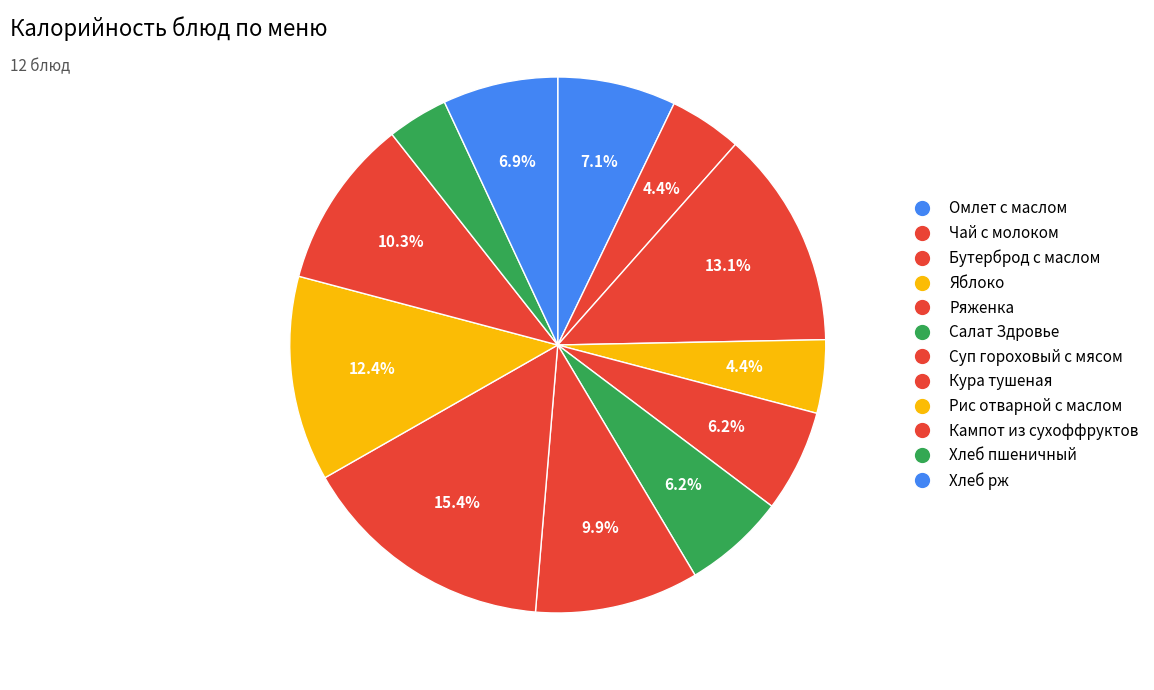

Does Яблоко represent more than half of the total?

No